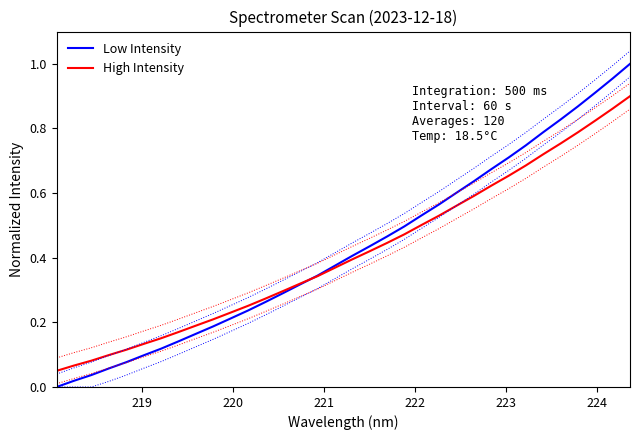

Reading left to right, extract all data points from this chart.

Low Intensity: 0.0	0.0	0.0	0.1	0.1	0.1	0.1	0.1	0.2	0.2	0.2	0.2	0.3	0.3	0.3	0.3	0.4	0.4	0.4	0.5	0.5	0.5	0.6	0.6	0.6	0.7	0.7	0.7	0.8	0.8	0.9	0.9	1.0	1.0
High Intensity: 0.1	0.1	0.1	0.1	0.1	0.1	0.2	0.2	0.2	0.2	0.2	0.3	0.3	0.3	0.3	0.3	0.4	0.4	0.4	0.4	0.5	0.5	0.5	0.6	0.6	0.6	0.7	0.7	0.7	0.8	0.8	0.8	0.9	0.9